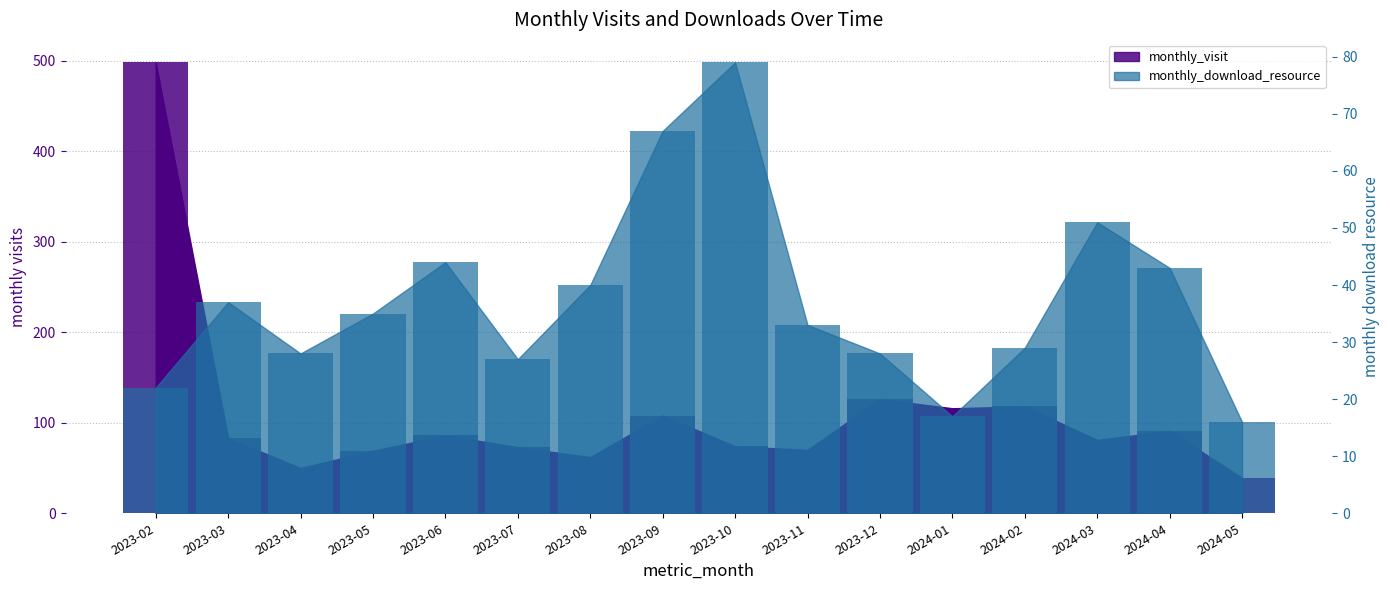

What is the maximum value shown in the chart?

498